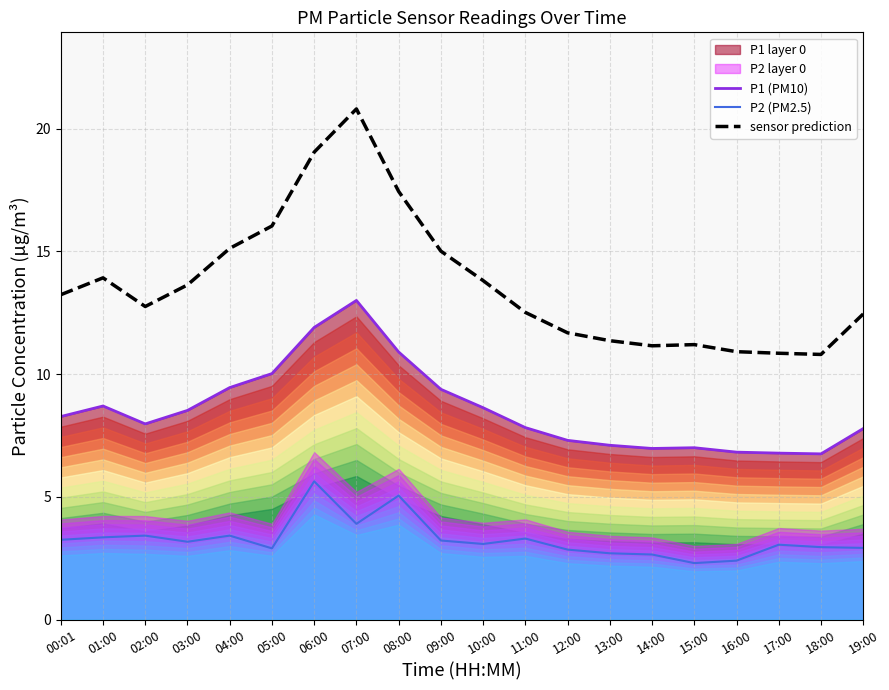

What is the difference between the second highest and second lowest values in the P2 (PM2.5) series?

2.6